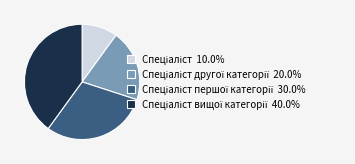

Does any single category account for the majority?

No